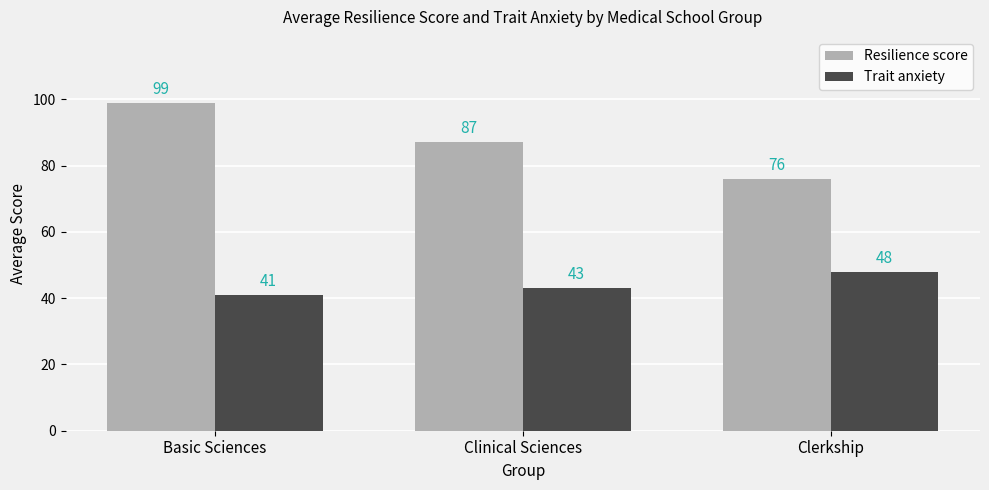

Reading left to right, transcribe all the data shown in this chart.

Resilience score: Basic Sciences=99	Clinical Sciences=87	Clerkship=76
Trait anxiety: Basic Sciences=41	Clinical Sciences=43	Clerkship=48